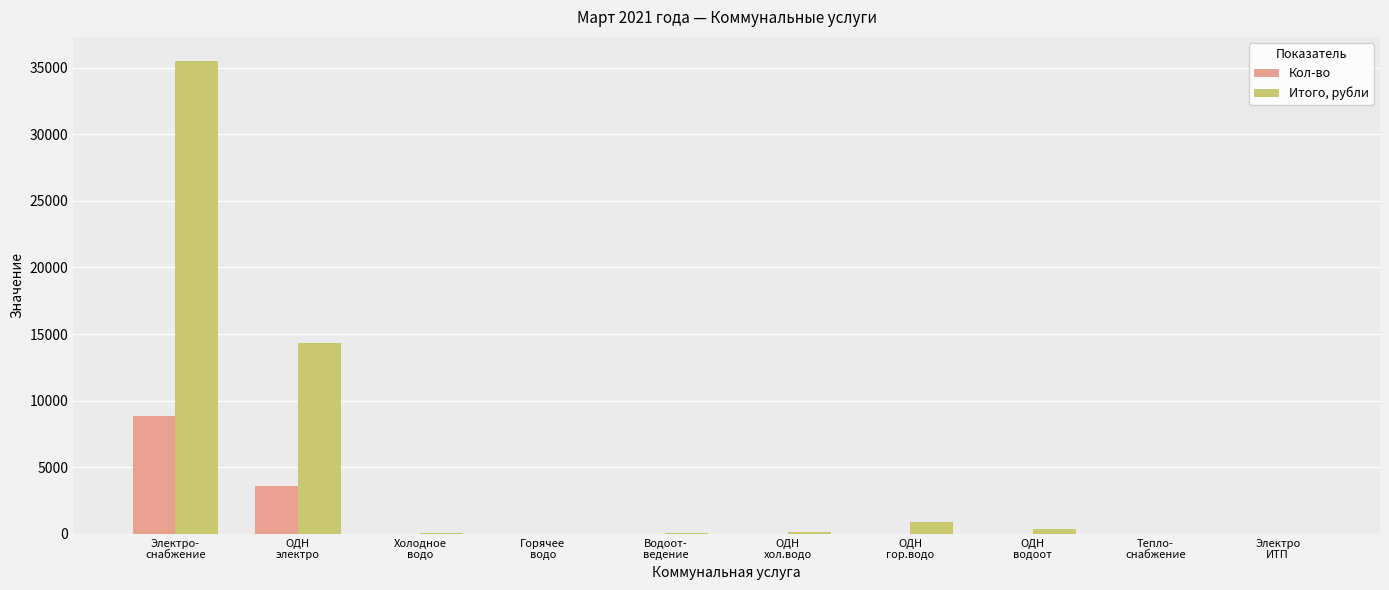

Does the chart contain stacked bars?

No